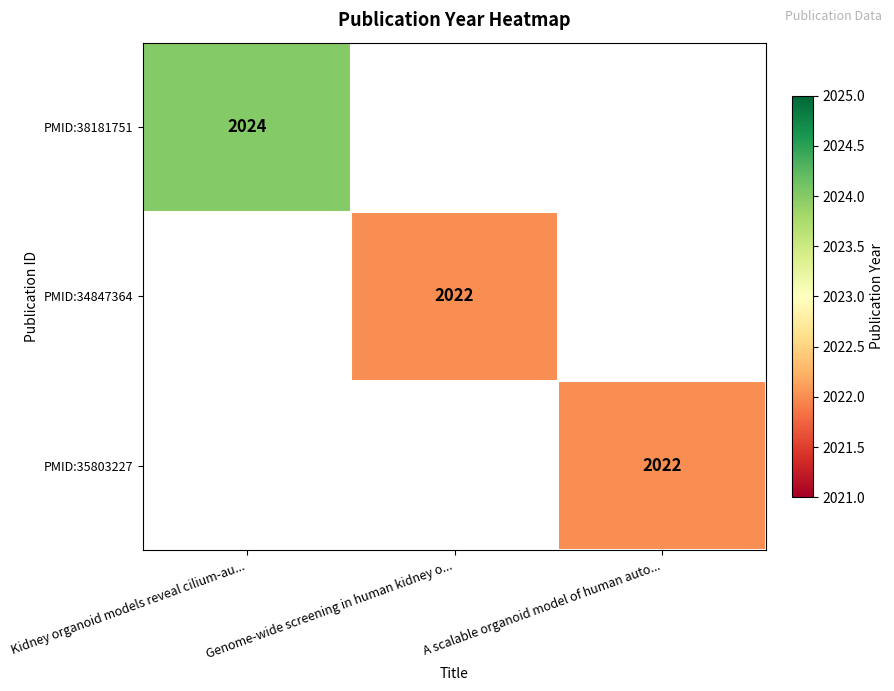

The value of PMID:38181751 at Kidney organoid models reveal cilium-au... is 2024. True or false?

True